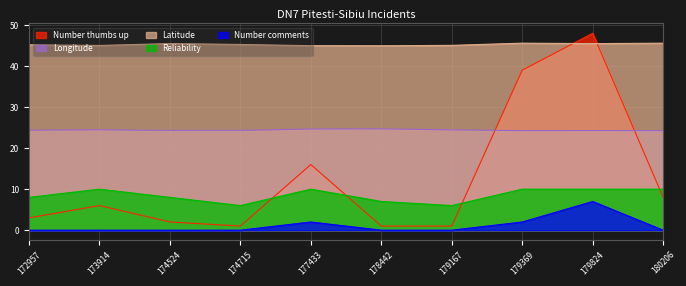

What are all the series names shown in the legend?

Number thumbs up, Longitude, Latitude, Reliability, Number comments